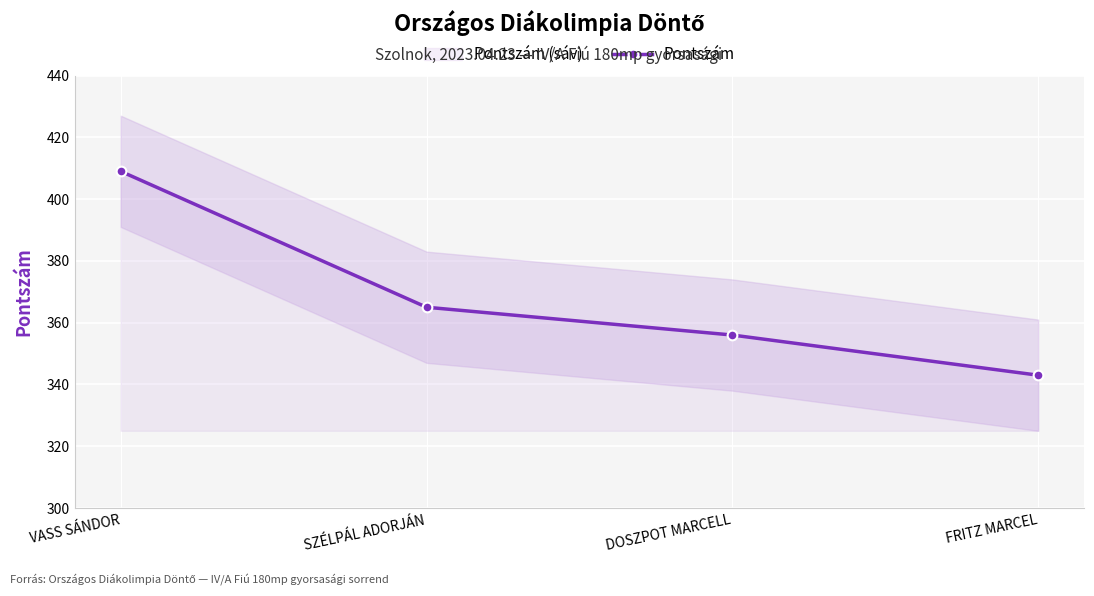

What is the label of the 1st point from the left?

VASS SÁNDOR